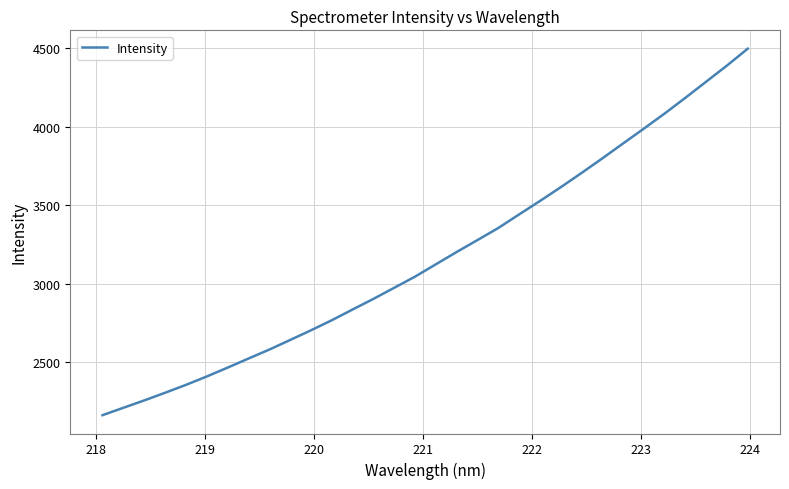

What is the difference between the maximum and minimum values?

2336.3